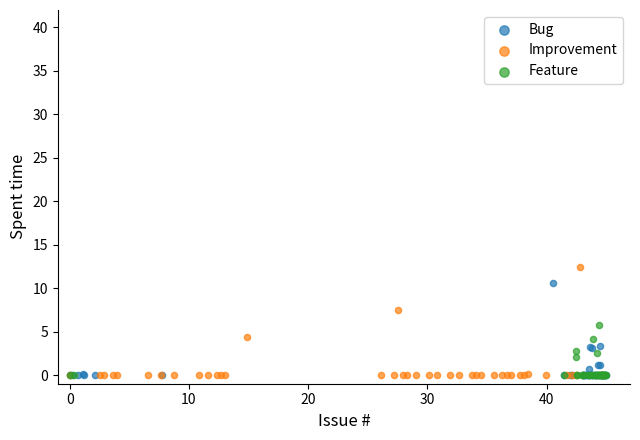

Which series has the largest Y range (max minus min)?

Improvement